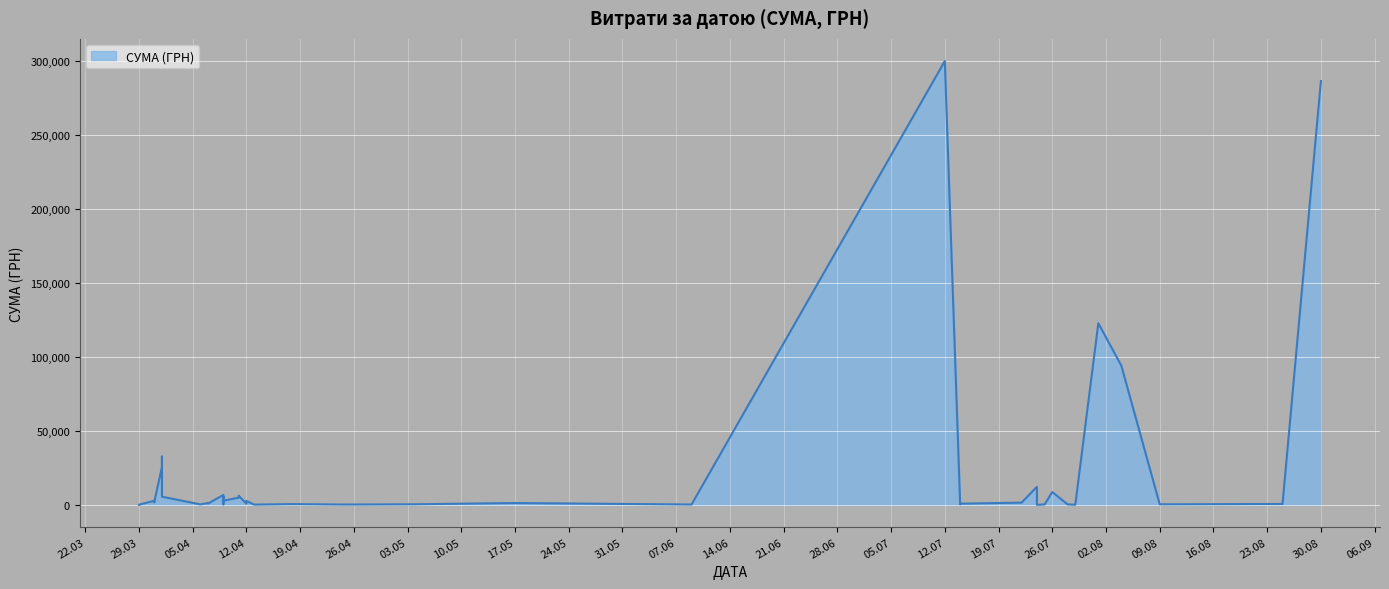

What is the maximum value shown in the chart?

299923.2